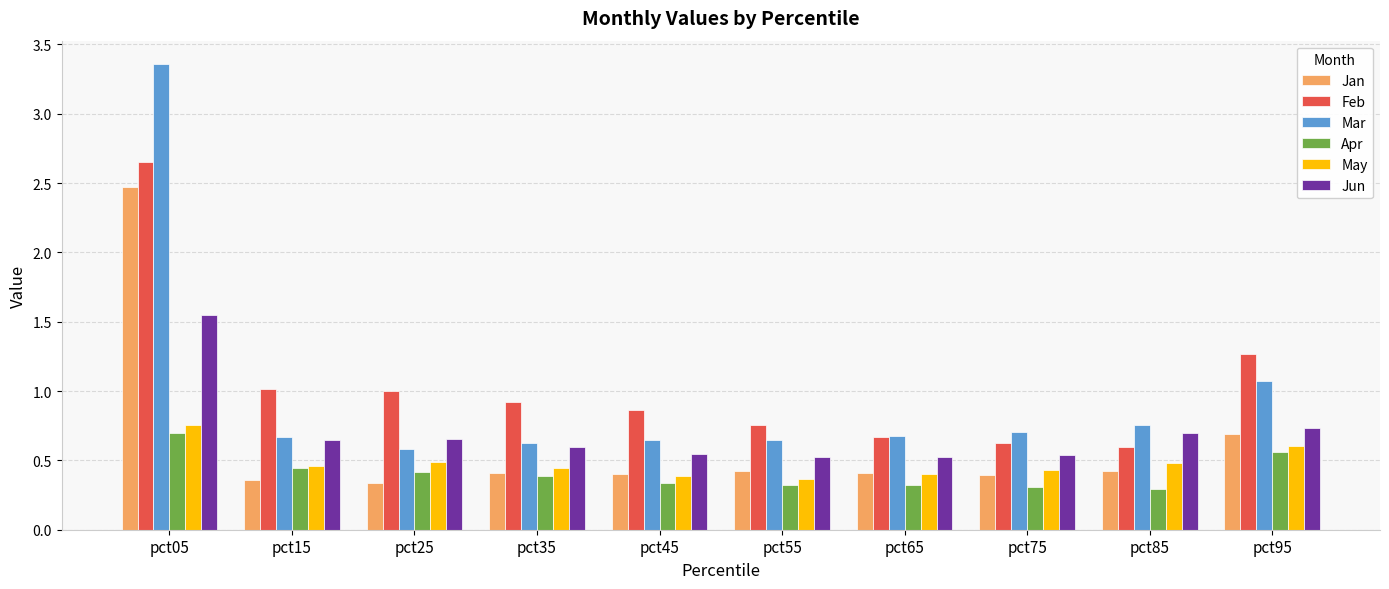

Which series has the largest total across all categories?

Feb